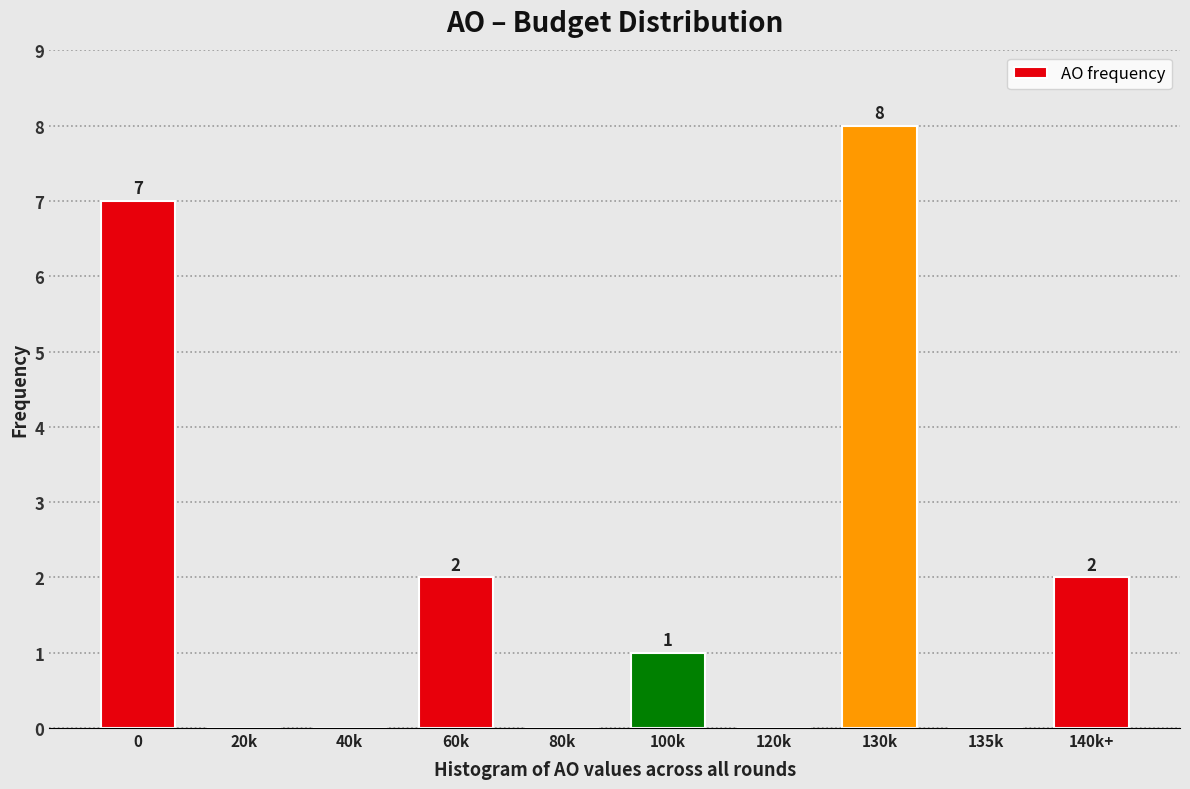

Reading left to right, extract all data points from this chart.

0=7	20k=0	40k=0	60k=2	80k=0	100k=1	120k=0	130k=8	135k=0	140k+=2